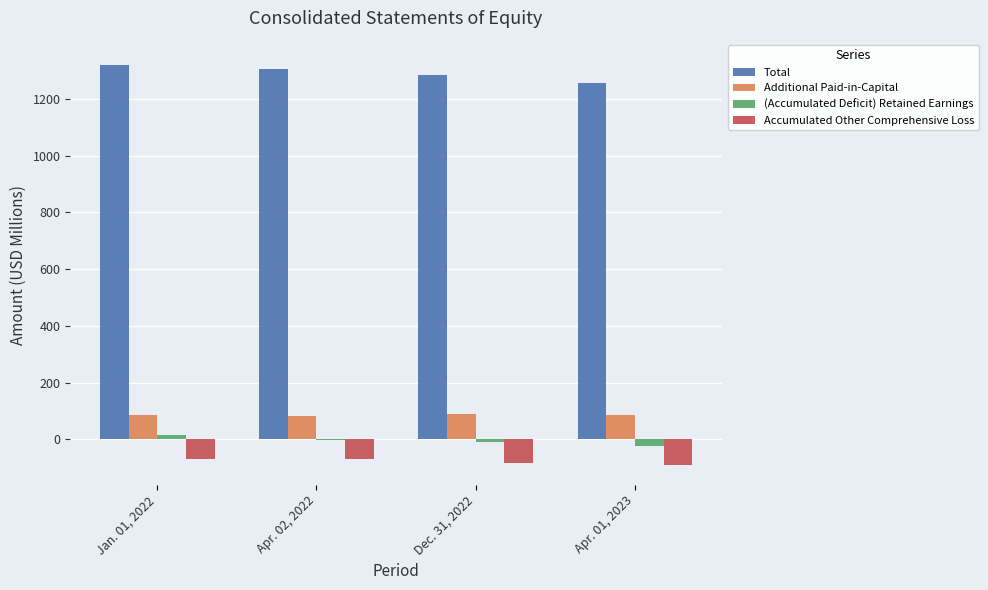

What is the highest value of the (Accumulated Deficit) Retained Earnings series?

16.4